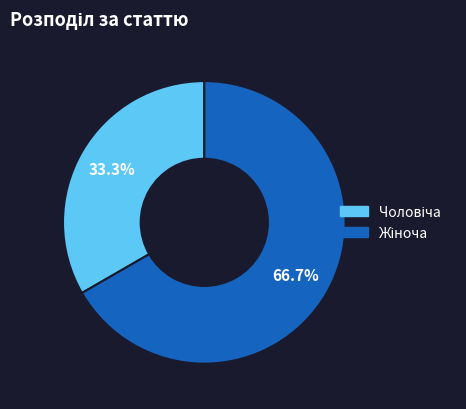

Does any single category account for the majority?

Yes